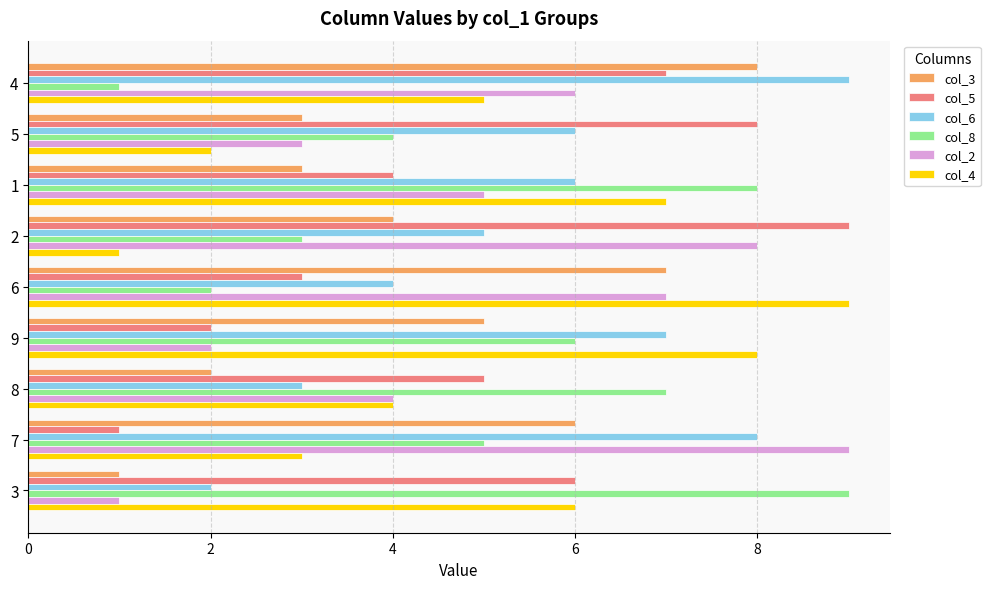

Rank the series at 2 from lowest to highest value.

col_4, col_8, col_3, col_6, col_2, col_5